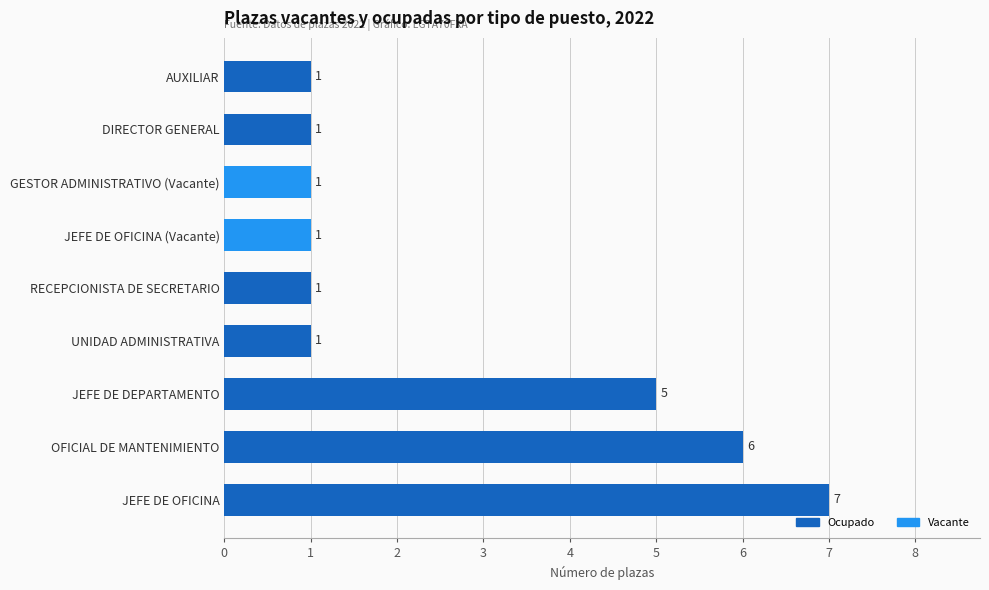

Reading bottom to top, extract all data points from this chart.

7	6	5	1	1	1	1	1	1